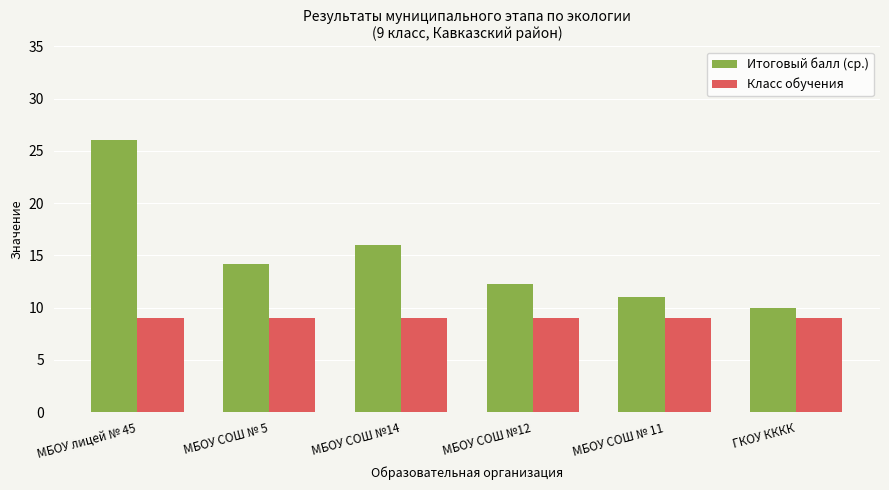

What are all the series names shown in the legend?

Итоговый балл (ср.), Класс обучения